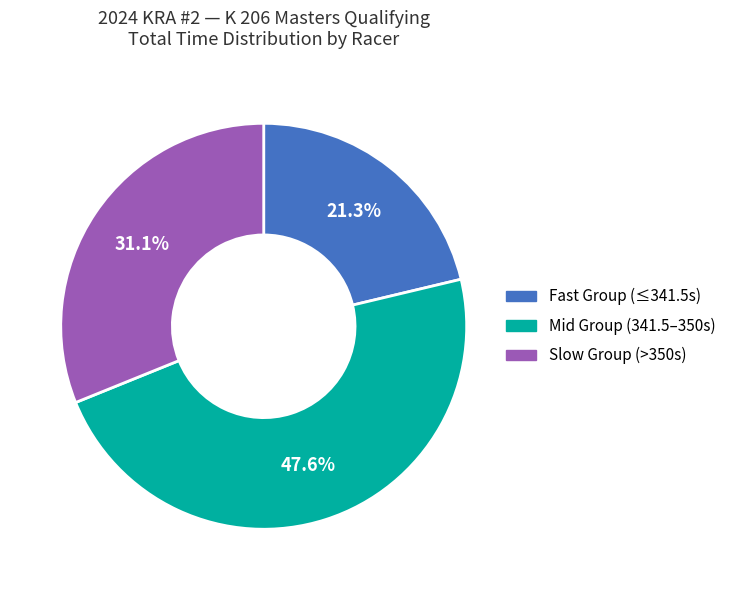

Does Mid Group (341.5–350s) represent more than half of the total?

No